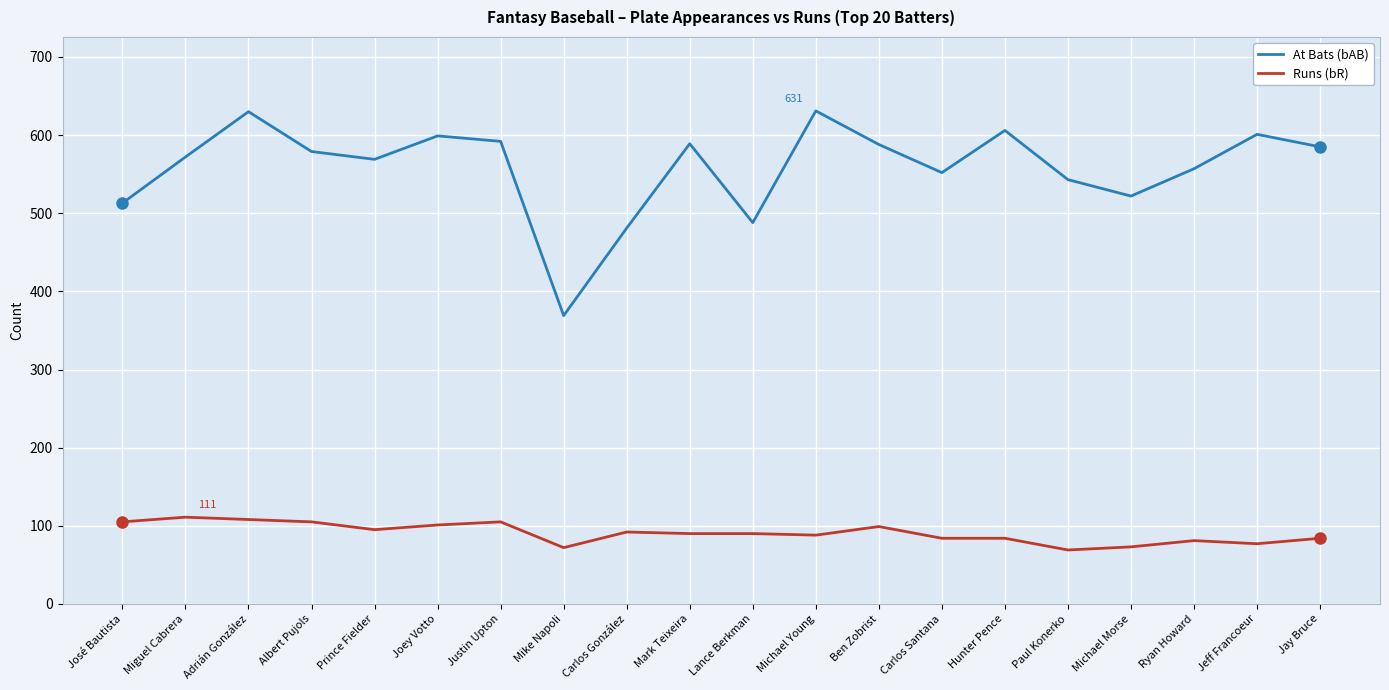

Which category has the lowest value in the At Bats (bAB) series?

Mike Napoli